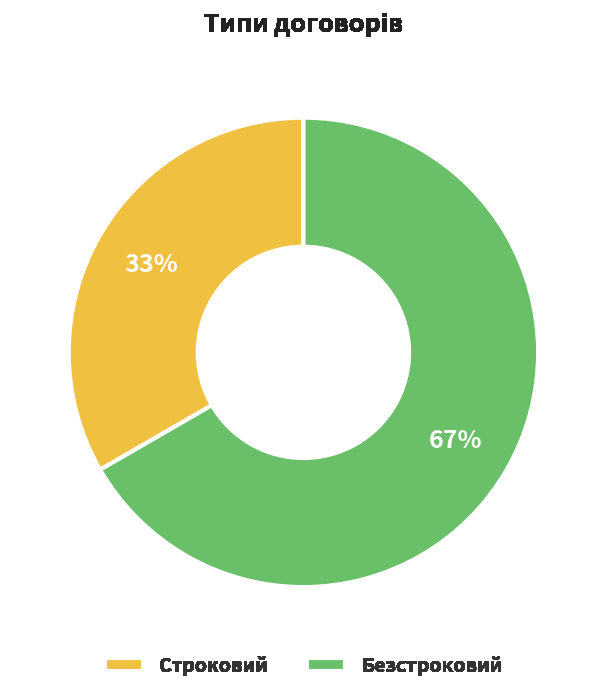

Which slice represents more than half of the pie?

Безстроковий